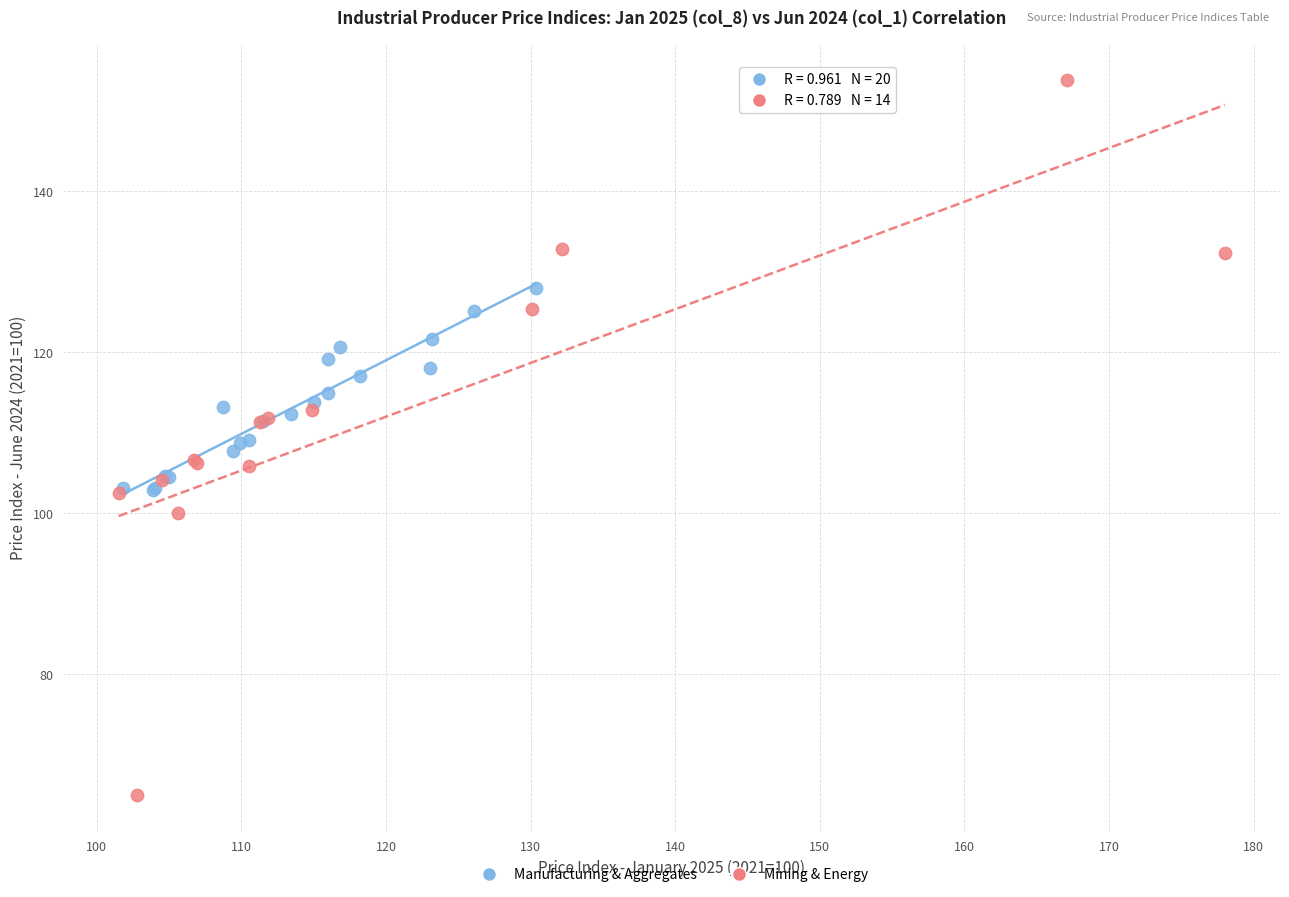

Which series reaches the maximum Y coordinate?

Mining & Energy